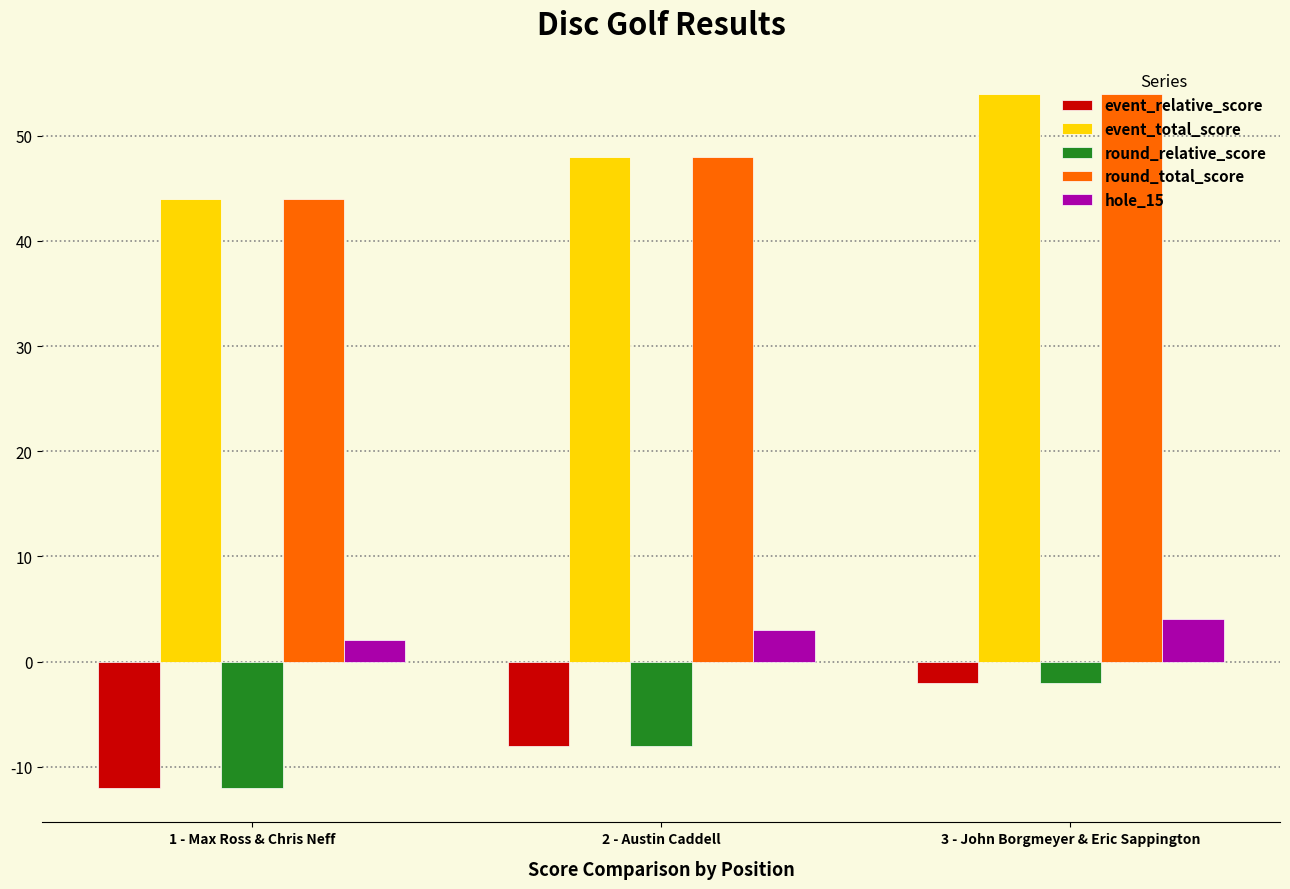

Which category has the lowest value in the event_total_score series?

1 - Max Ross & Chris Neff